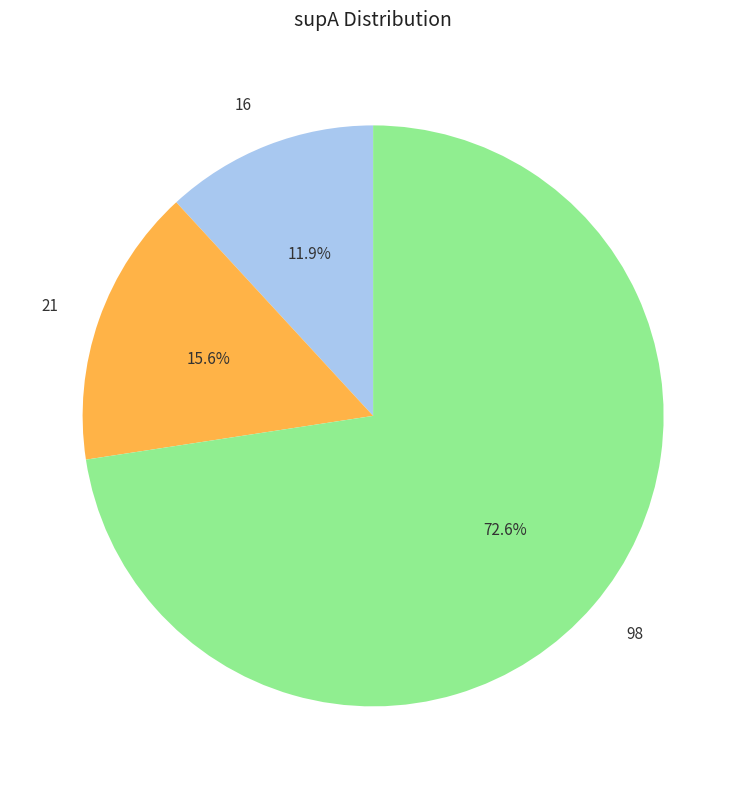

Is there any slice that represents more than half of the pie?

Yes